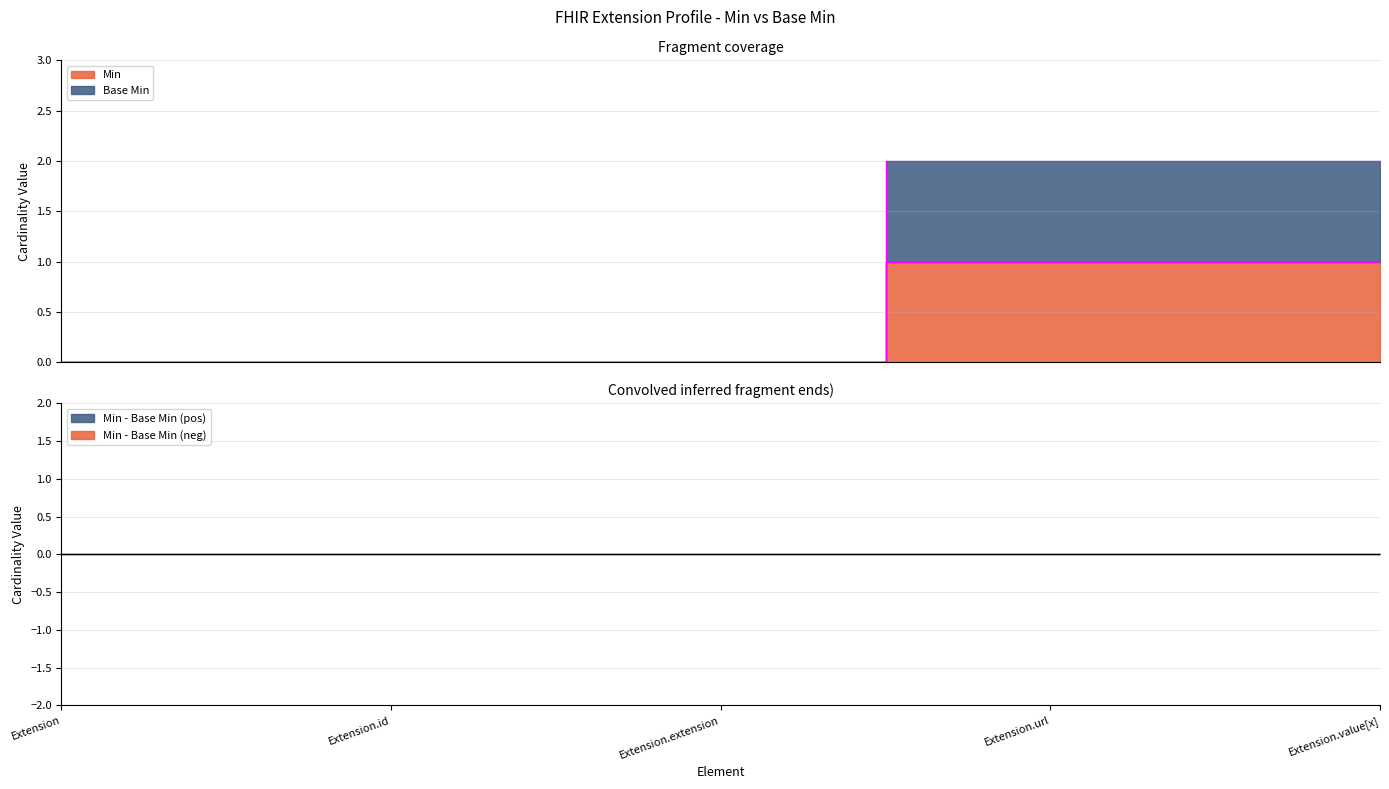

The Base Min series shows 1 at Extension.url. True or false?

False